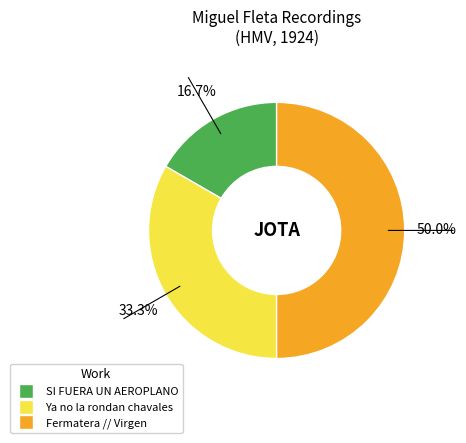

True or false: Fermatera // Virgen accounts for 50% of the total.

True